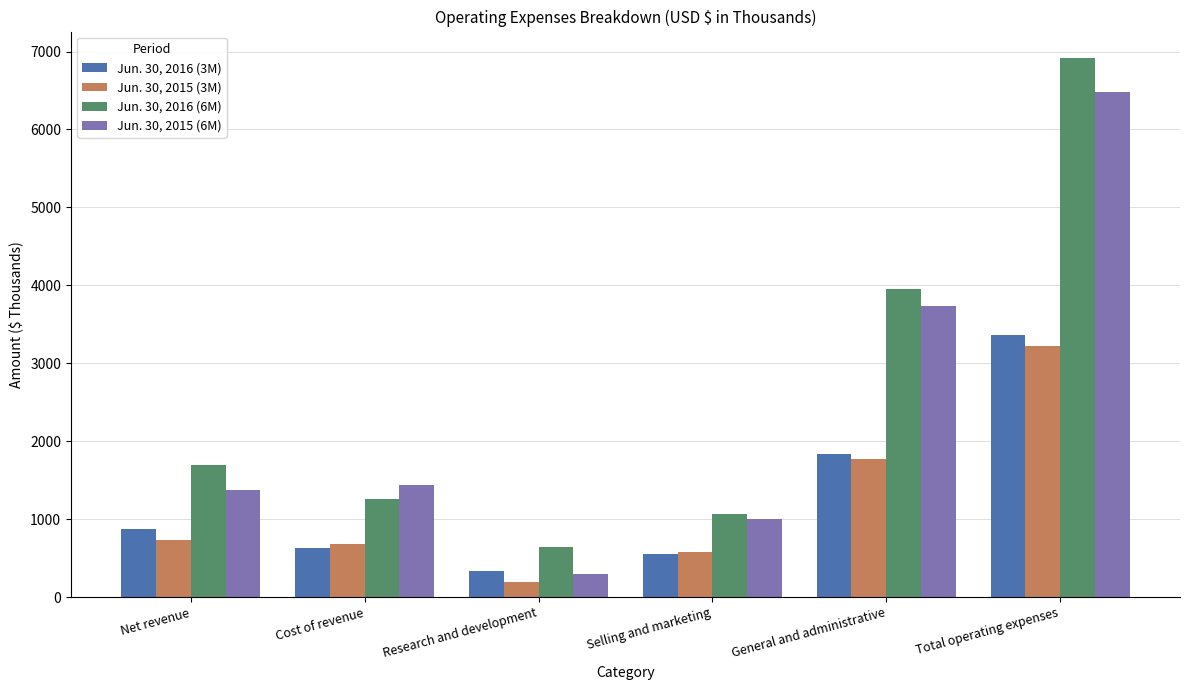

True or false: Jun. 30, 2015 (6M) has a value of 1439 at Cost of revenue.

True